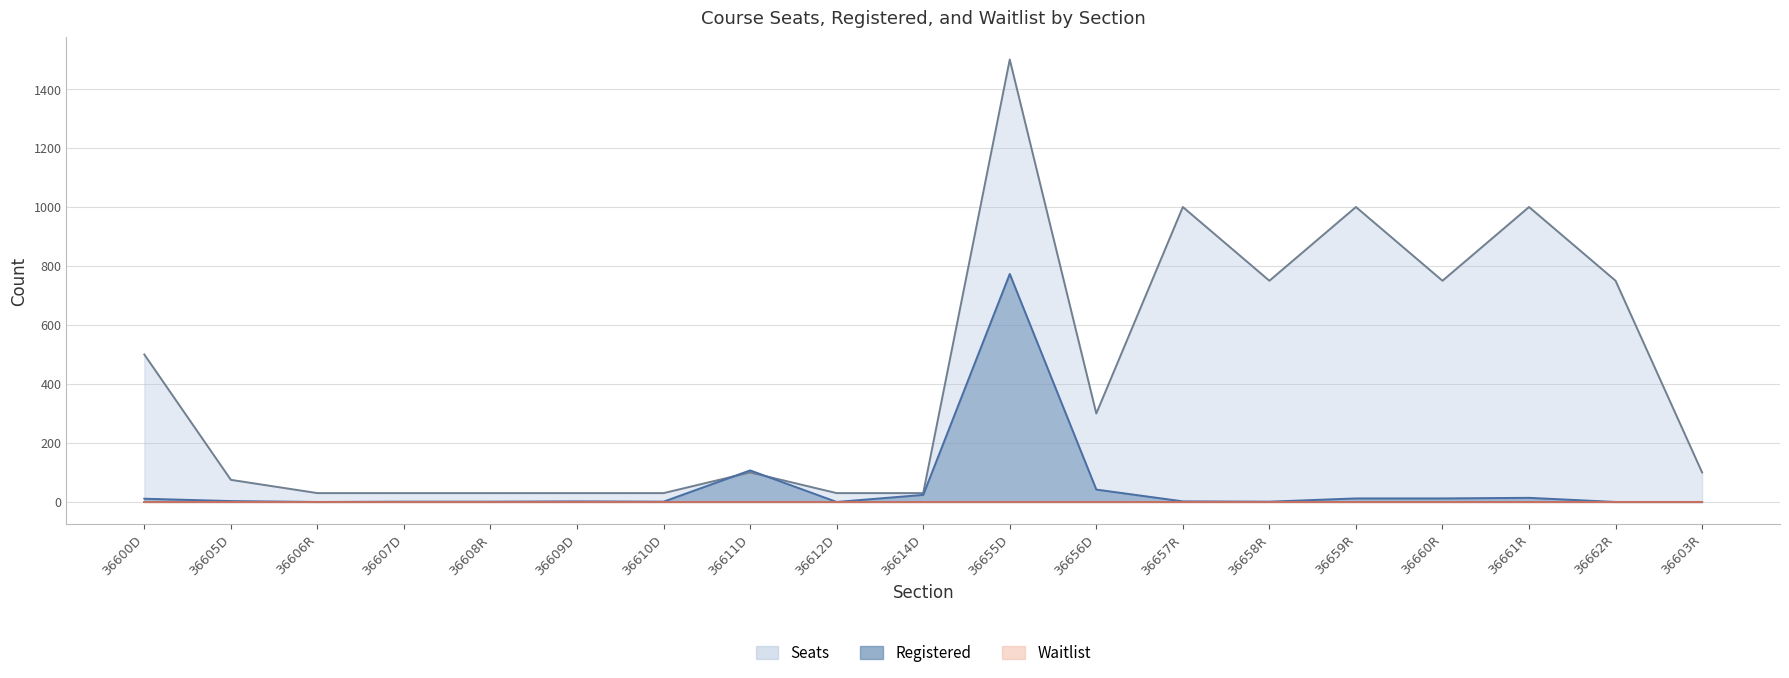

Is the value of Registered at 36600D greater than the value of Seats at 36605D?

No